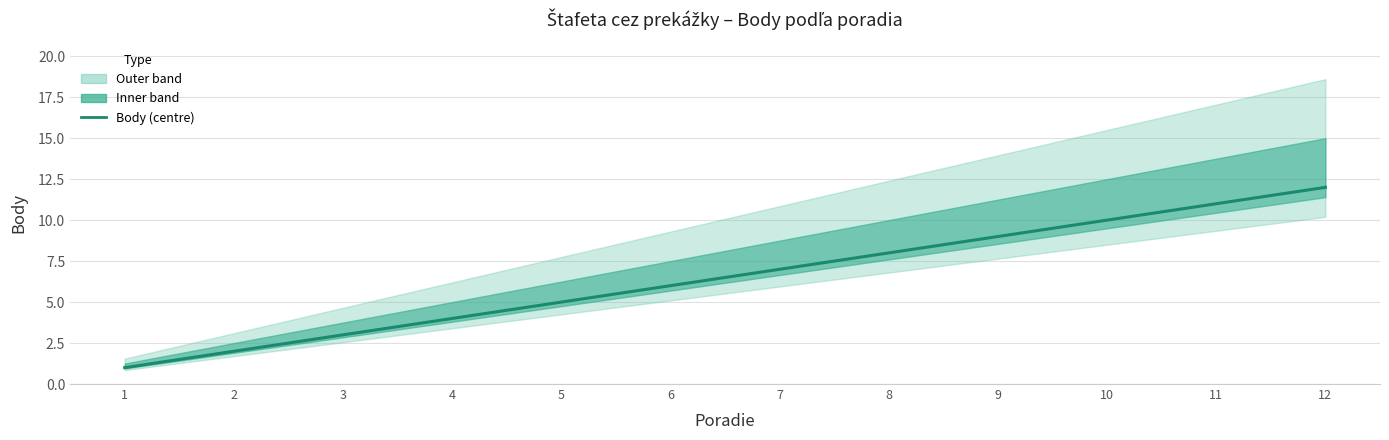

Is it true that the value at 3 is 4?

False